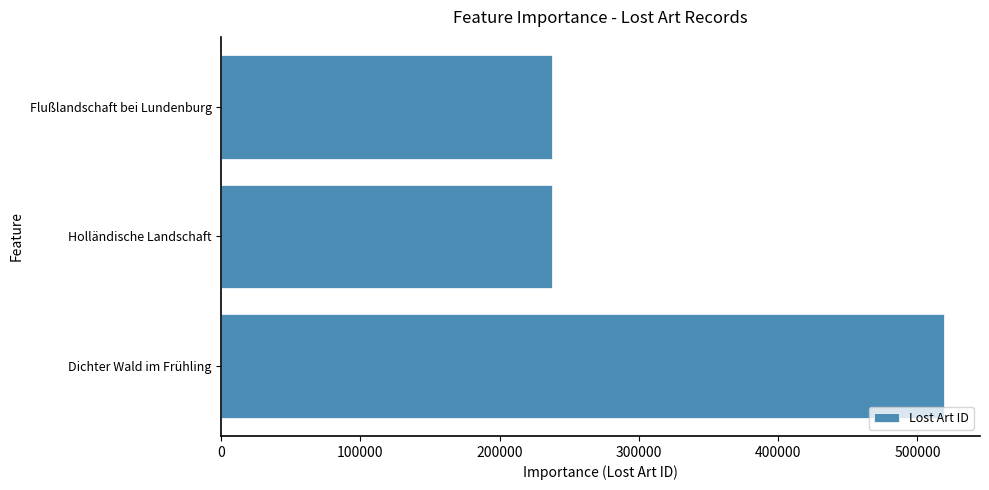

How many bars are there in total?

3